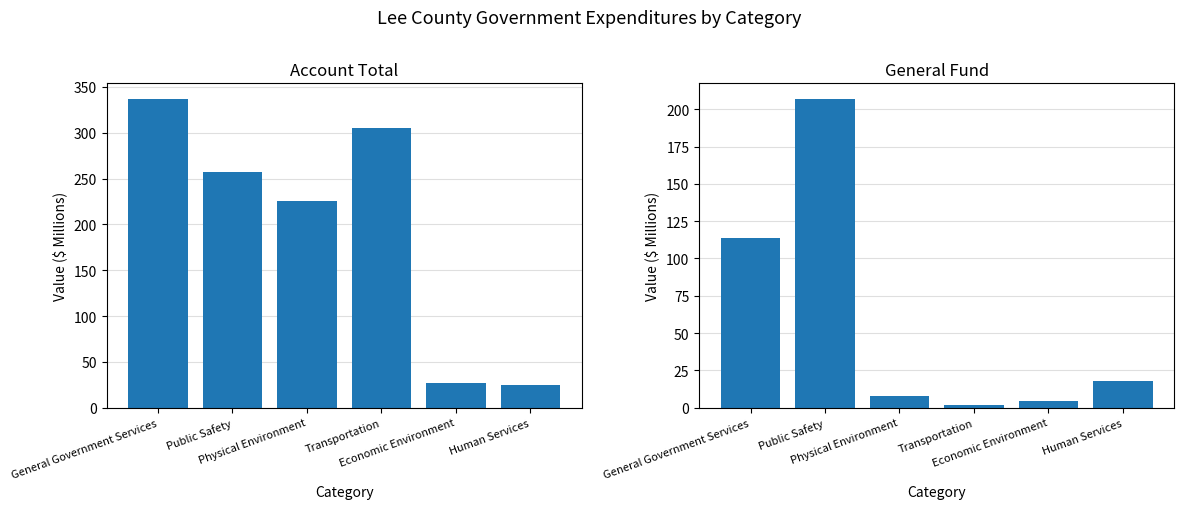

What is the total value across all series at Physical Environment?

233.6